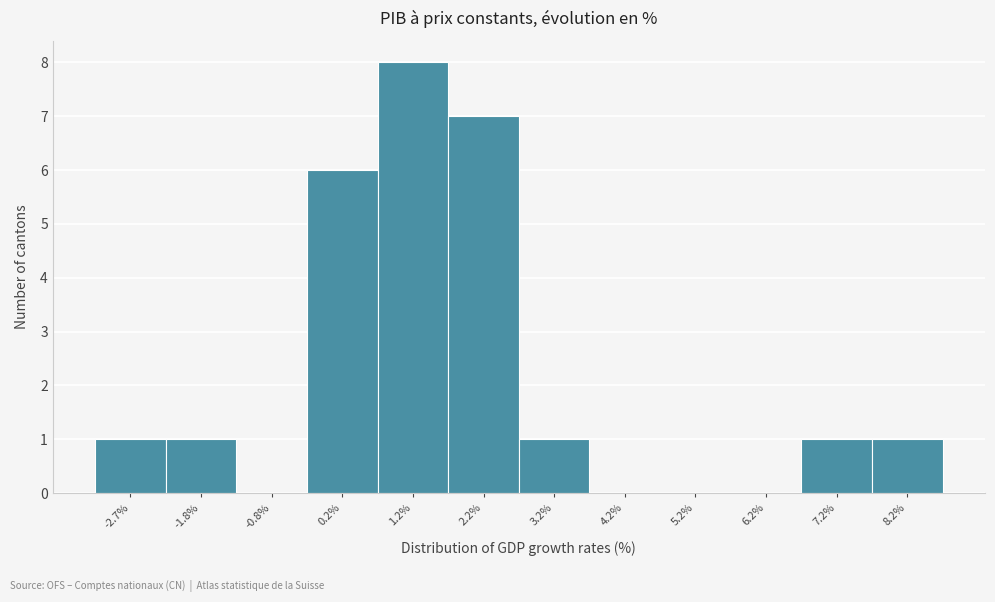

Reading left to right, list every bar in this chart as the range it spans on the x-axis followed by its height. Neither the bar edges nor the heights are printed on the chart, so give them approximately, as read against the axes.

-3.2 to -2.3: 1
-2.3 to -1.3: 1
-1.3 to -0.3: 0
-0.3 to 0.7: 6
0.7 to 1.7: 8
1.7 to 2.7: 7
2.7 to 3.7: 1
3.7 to 4.7: 0
4.7 to 5.7: 0
5.7 to 6.7: 0
6.7 to 7.7: 1
7.7 to 8.7: 1